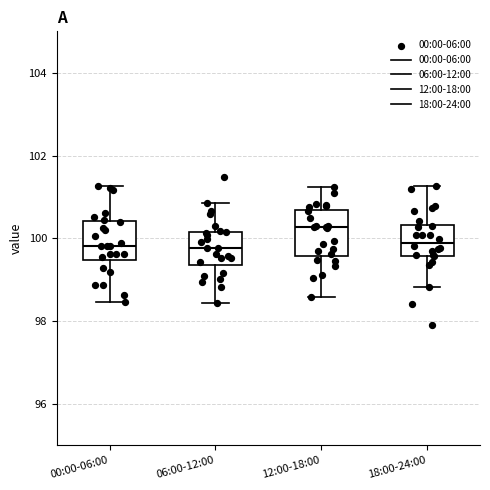

Reading left to right, read every box against the y-axis: the position of its median line, the range the box covers, and the ends of its whiskers. The values are not printed on the chart, so give them approximately, as read against the axis.

00:00-06:00: median 99.8, box 99.4 to 100.4, whiskers 98.4 to 101.2
06:00-12:00: median 99.8, box 99.4 to 100.2, whiskers 98.4 to 100.8
12:00-18:00: median 100.2, box 99.6 to 100.6, whiskers 98.6 to 101.2
18:00-24:00: median 99.8, box 99.6 to 100.4, whiskers 98.8 to 101.2